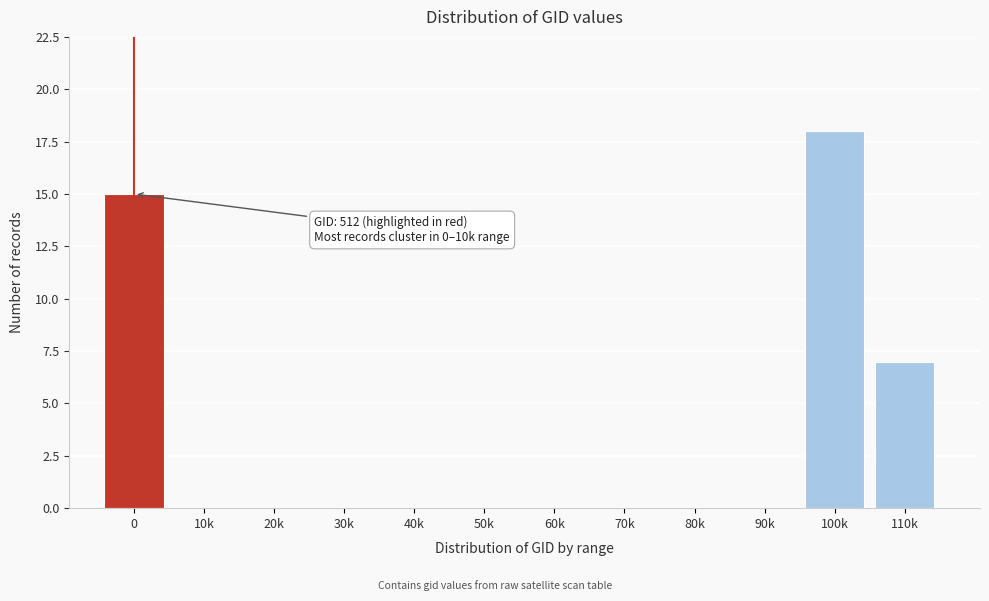

Reading right to left, extract all data points from this chart.

110k=7	100k=18	90k=0	80k=0	70k=0	60k=0	50k=0	40k=0	30k=0	20k=0	10k=0	0=15